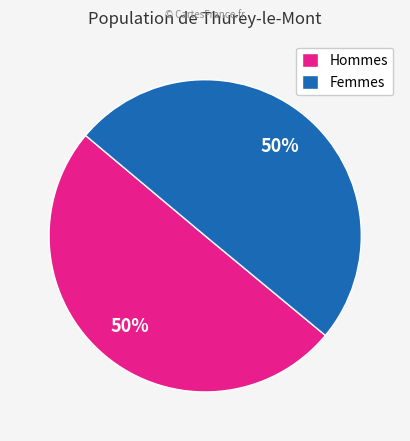

To the nearest percent, what percentage of the pie is Hommes?

50%